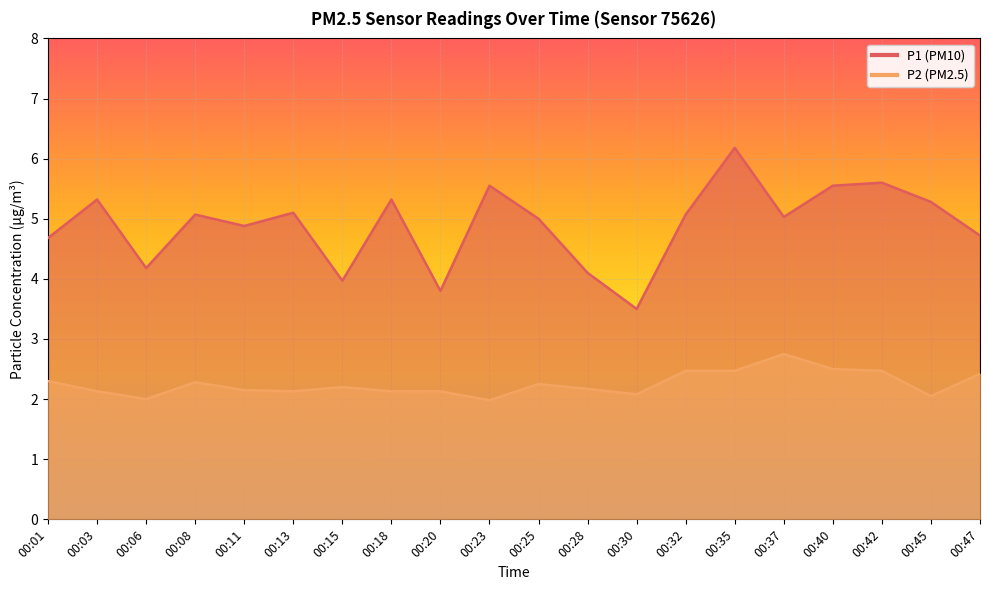

At how many categories does at least one series exceed 3?

20